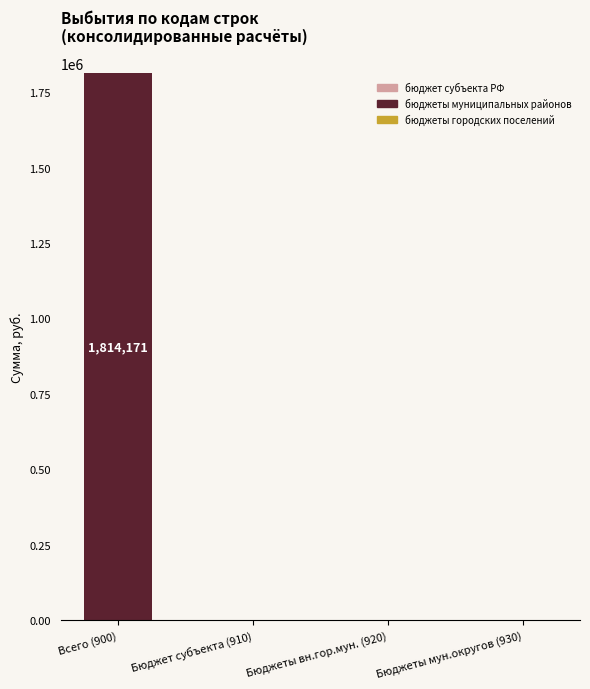

What is the greatest value displayed?

1814170.6